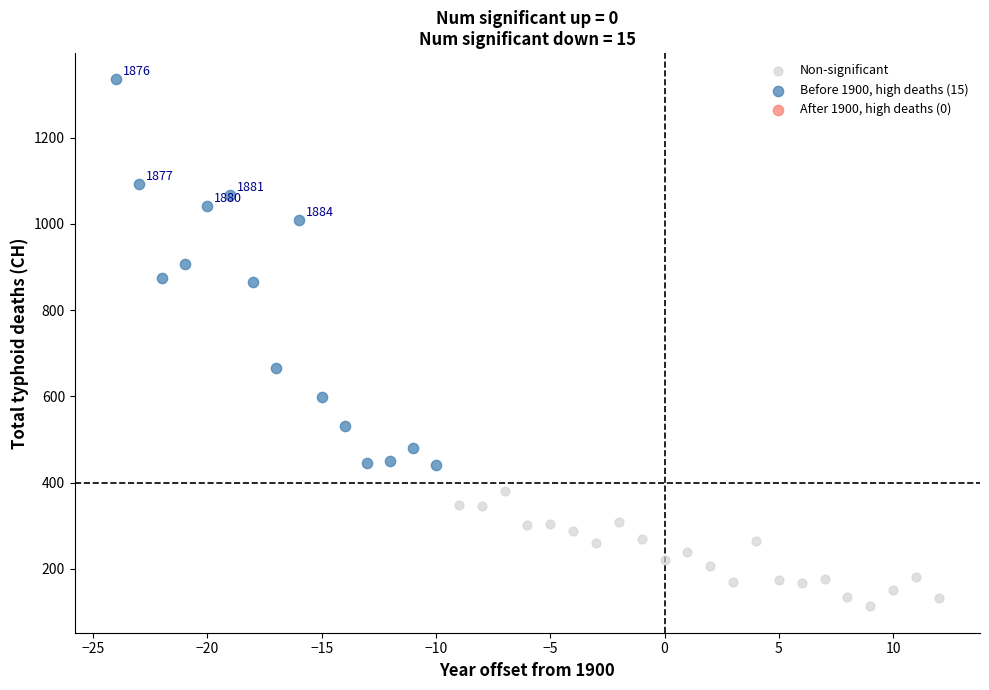

Which series contains the highest Y value?

Before 1900, high deaths (15)